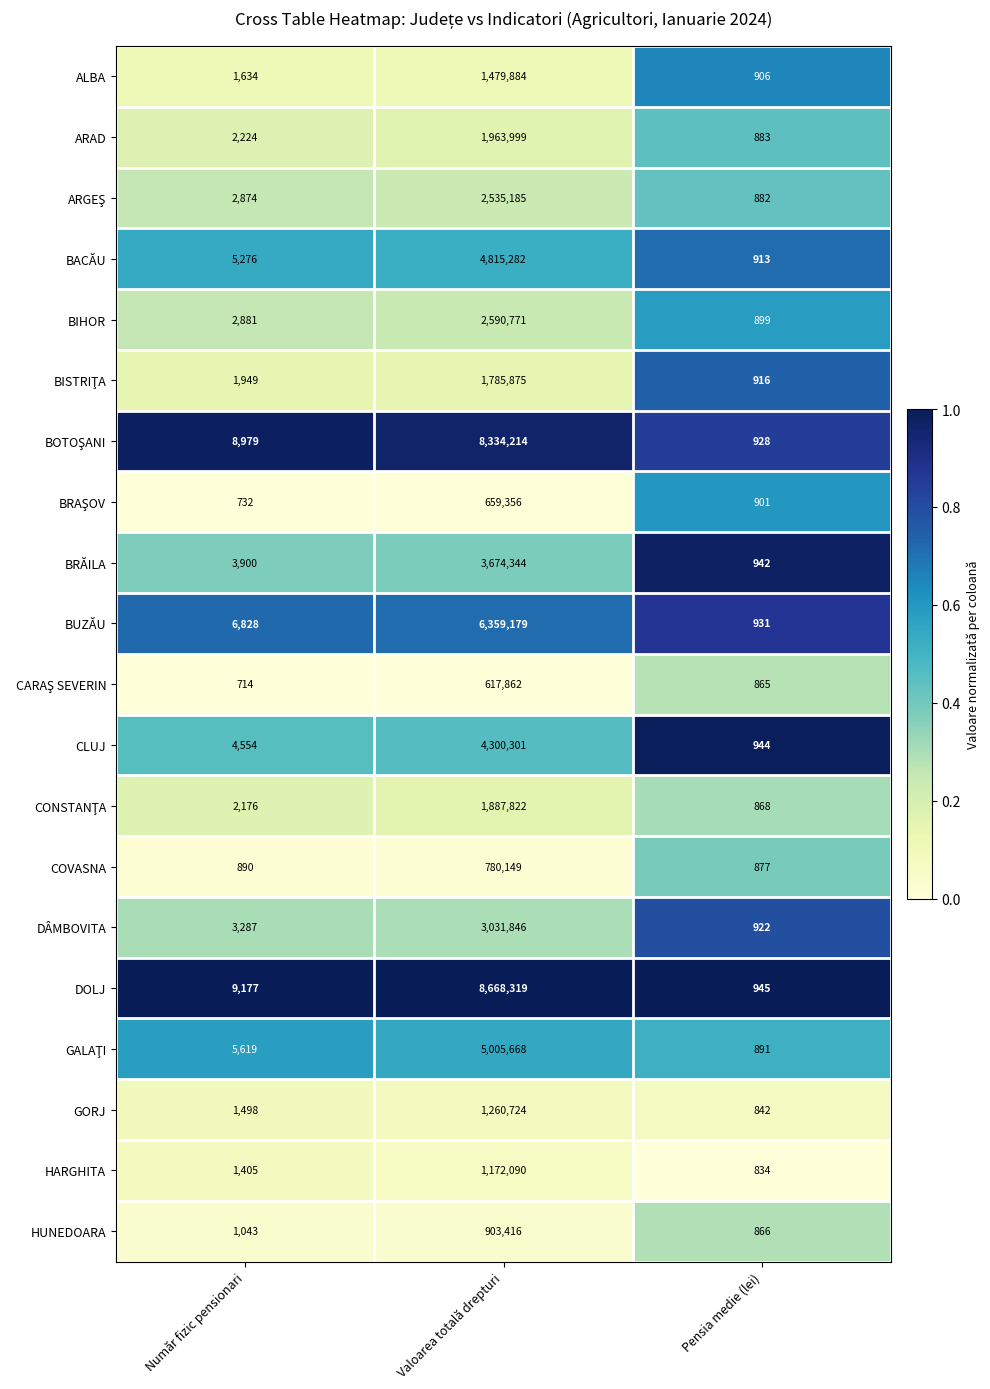

What is the lowest value of the DOLJ series?

945